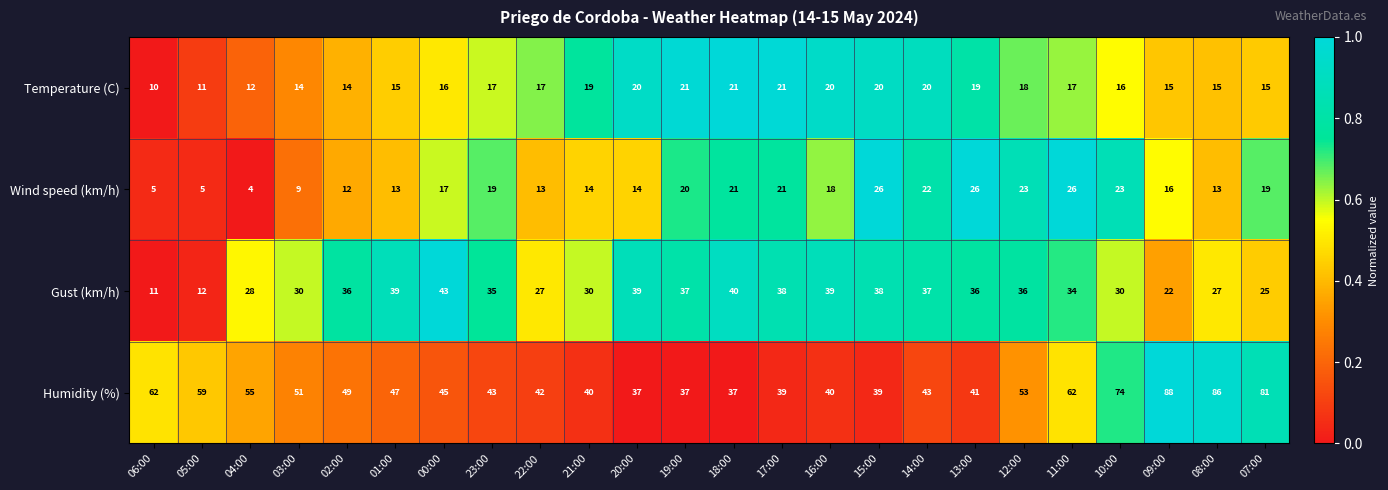

Rank the series at 11:00 from lowest to highest value.

Temperature (C), Wind speed (km/h), Gust (km/h), Humidity (%)